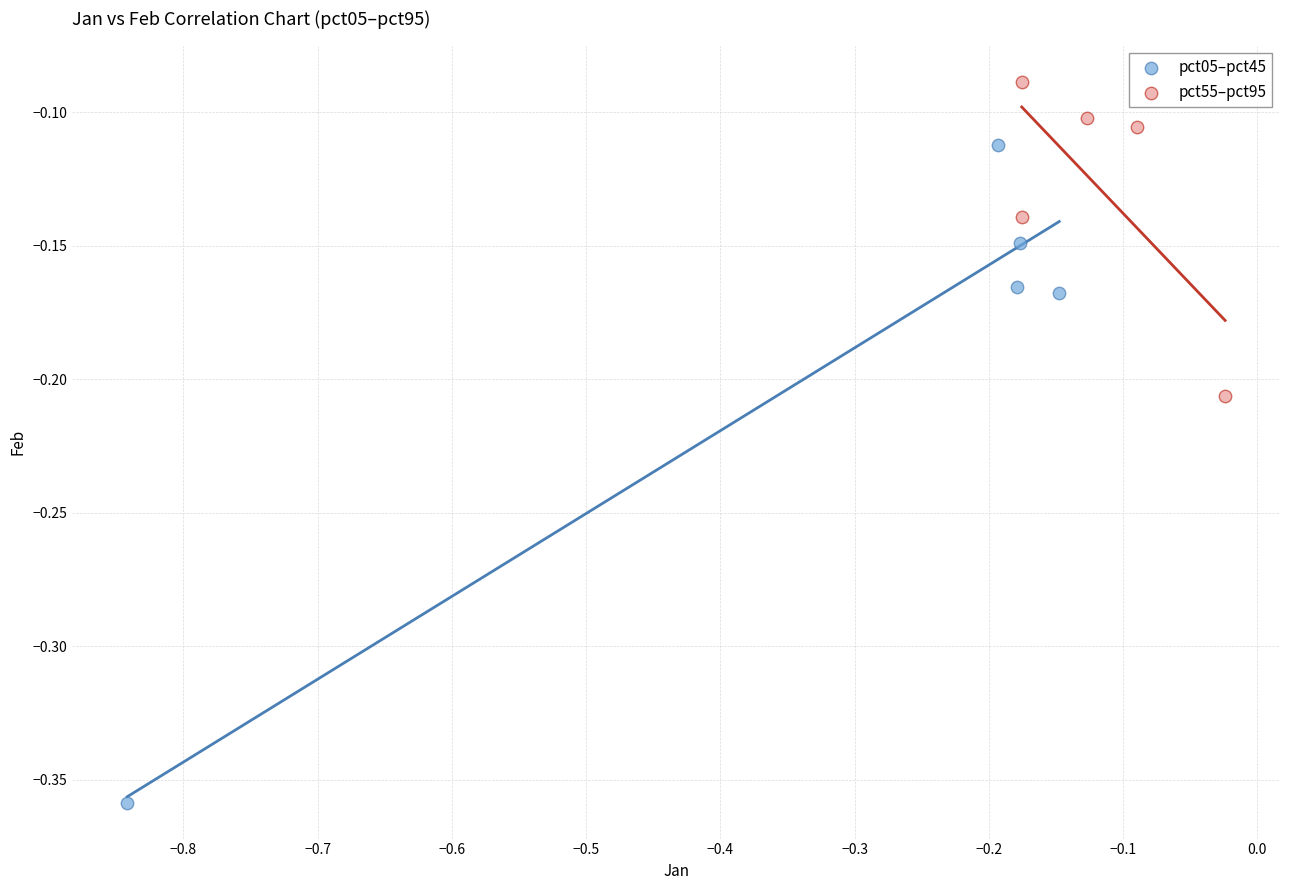

Which series reaches the minimum Y coordinate?

pct05–pct45